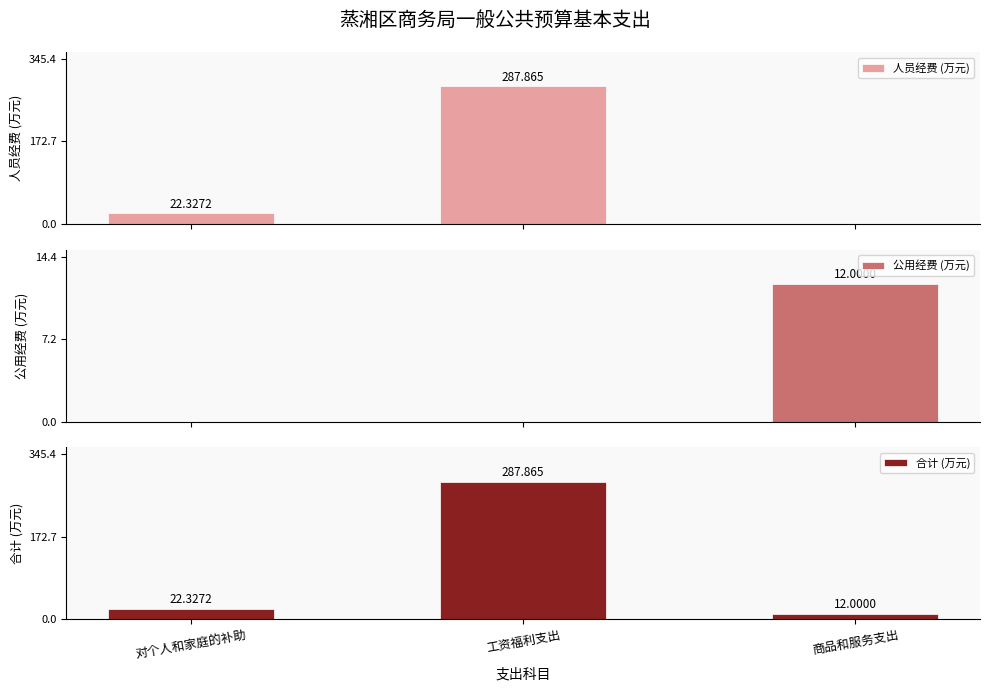

What is the difference between the maximum and minimum values in the 合计 (万元) series?

275.9